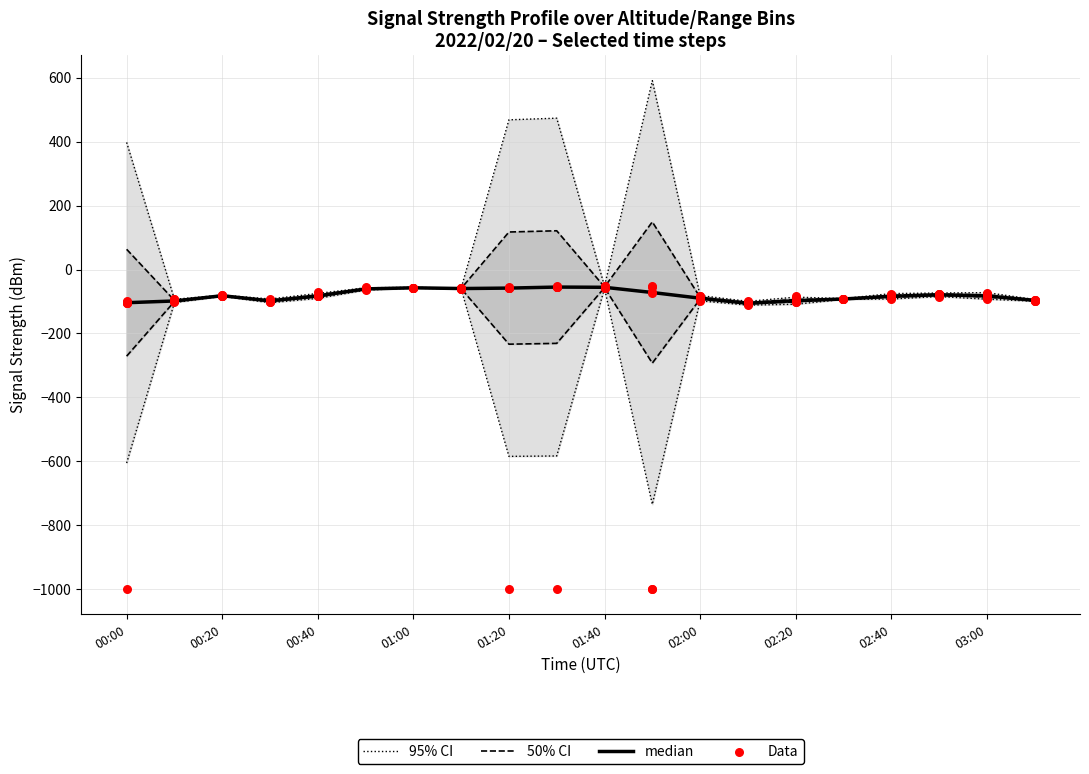

What is the total value across all series at 00:20?

-324.9